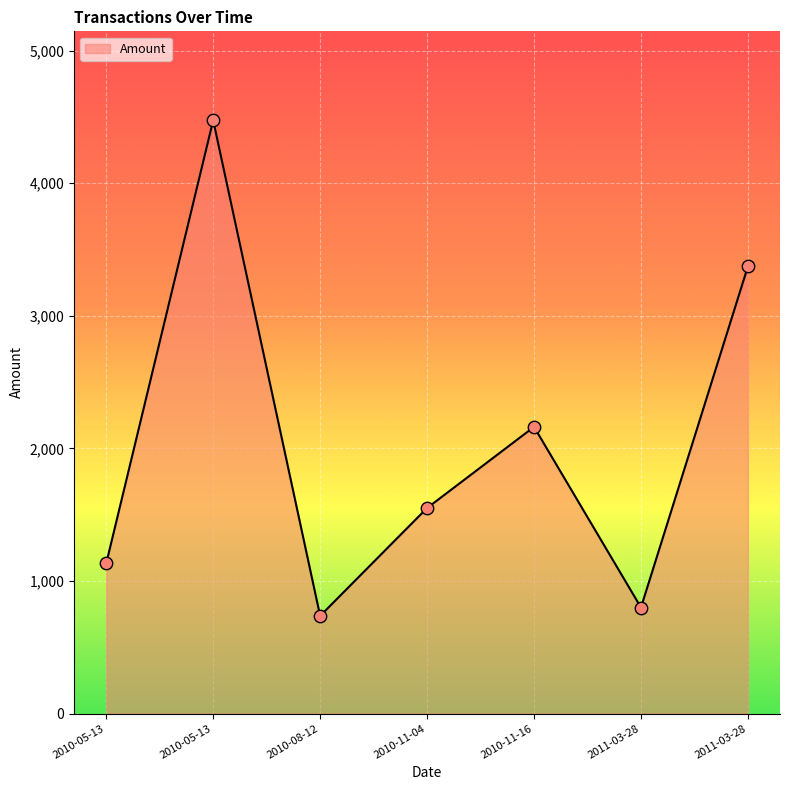

What is the change in value from 2010-11-16 to 2011-03-28?

-1362.3